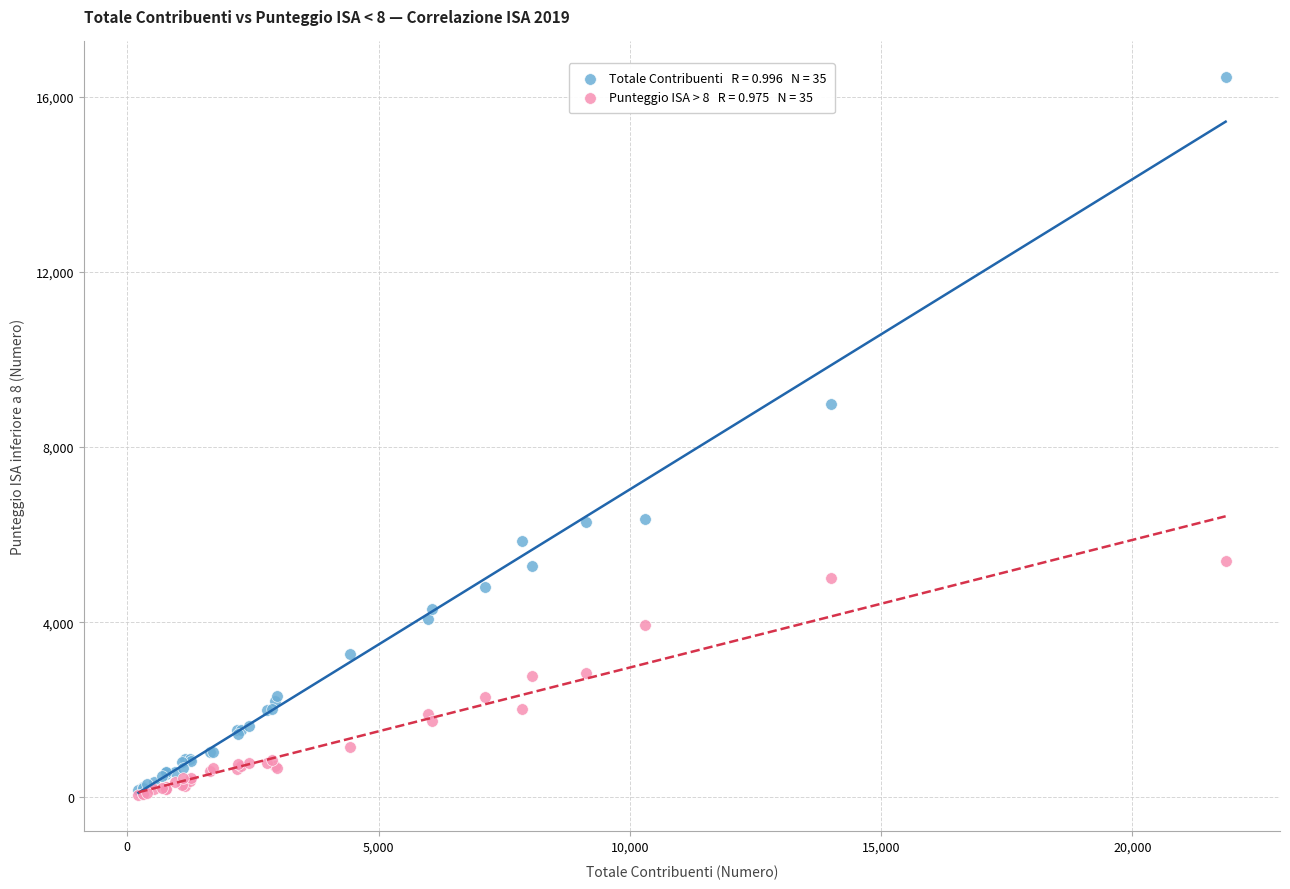

Across all series, what Y value is closest to 8253?

8985